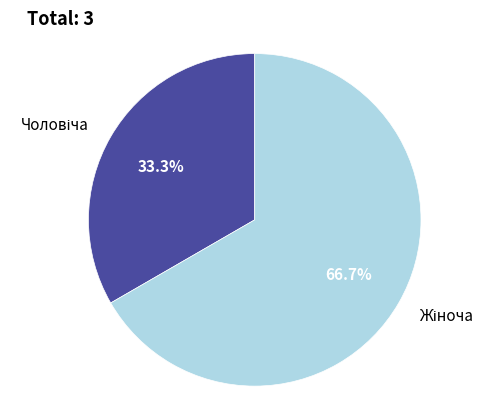

Is there a majority slice in this chart?

Yes